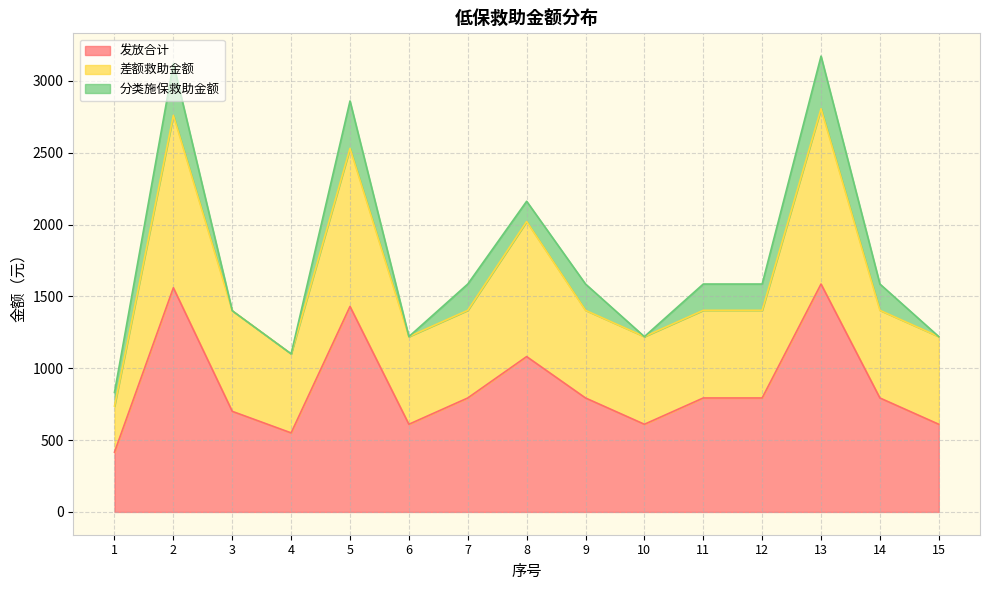

What is the lowest value of the 发放合计 series?

416